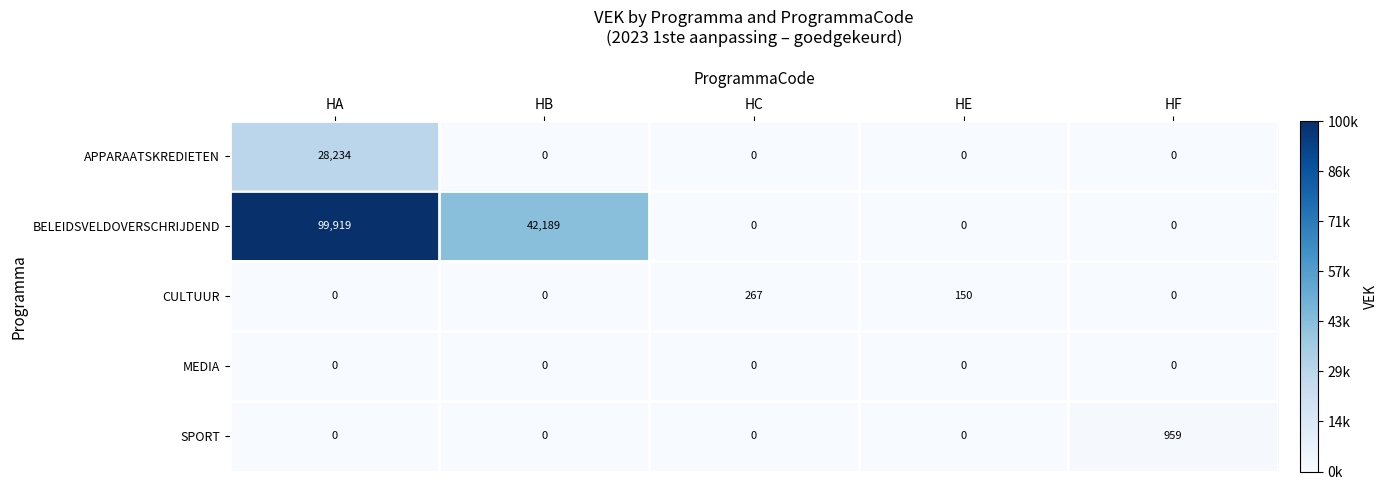

Reading left to right, extract all data points from this chart.

APPARAATSKREDIETEN: 28234	0	0	0	0
BELEIDSVELDOVERSCHRIJDEND: 99919	42189	0	0	0
CULTUUR: 0	0	267	150	0
MEDIA: 0	0	0	0	0
SPORT: 0	0	0	0	959